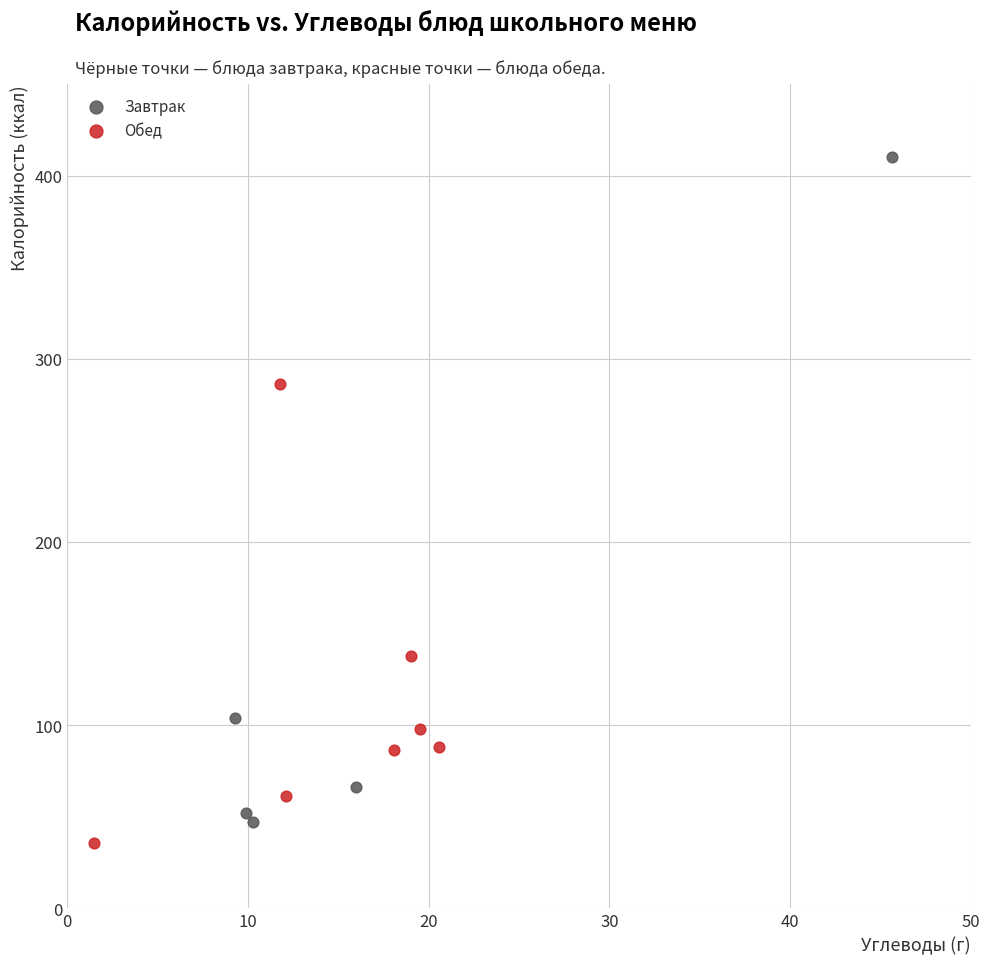

Which series contains the highest Y value?

Завтрак